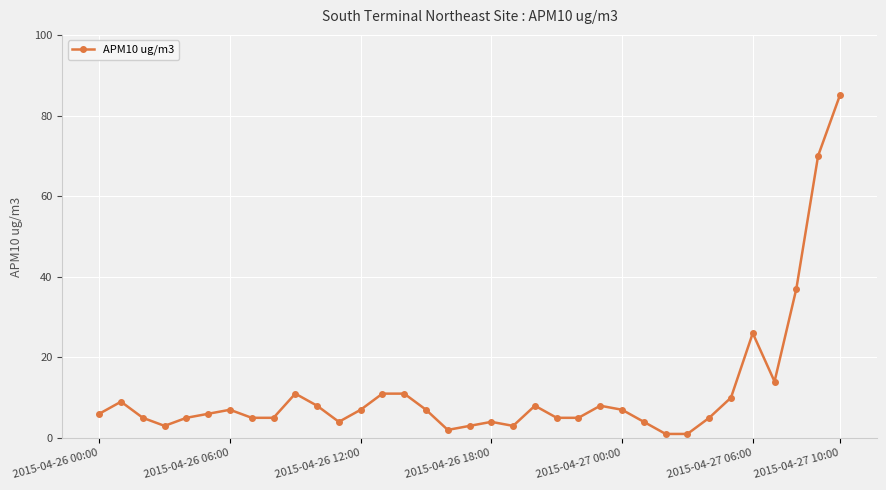

What is the value of the 10th point from the left?

11